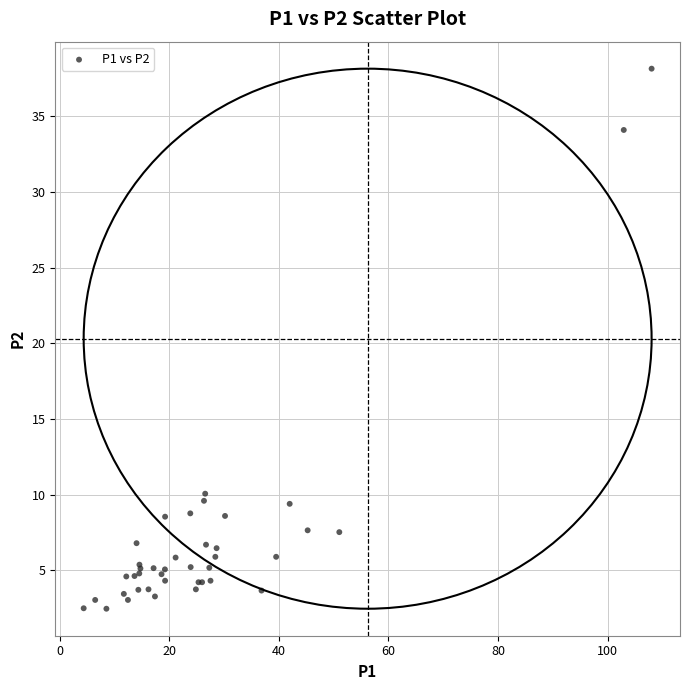

What Y value in the scatter plot is closest to 20?

10.1